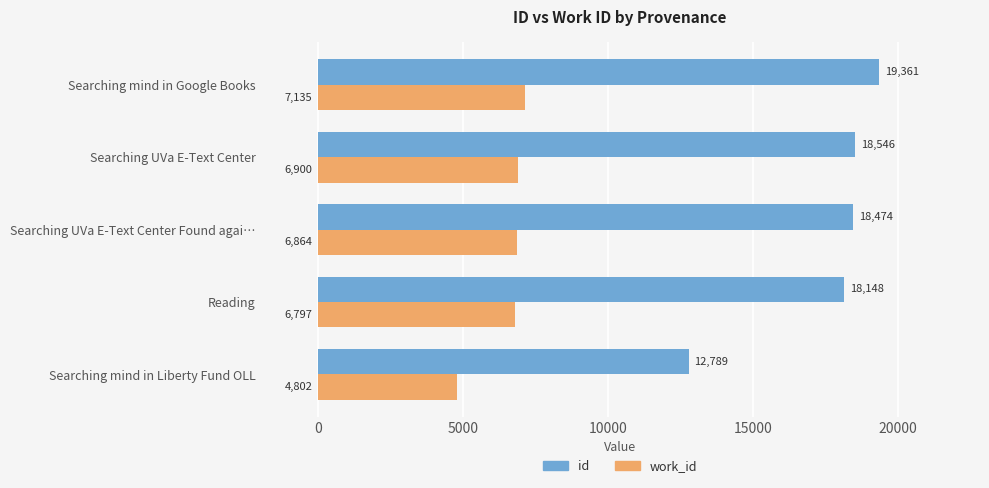

At Searching UVa E-Text Center Found agai…, list the series in order from smallest to largest.

work_id, id